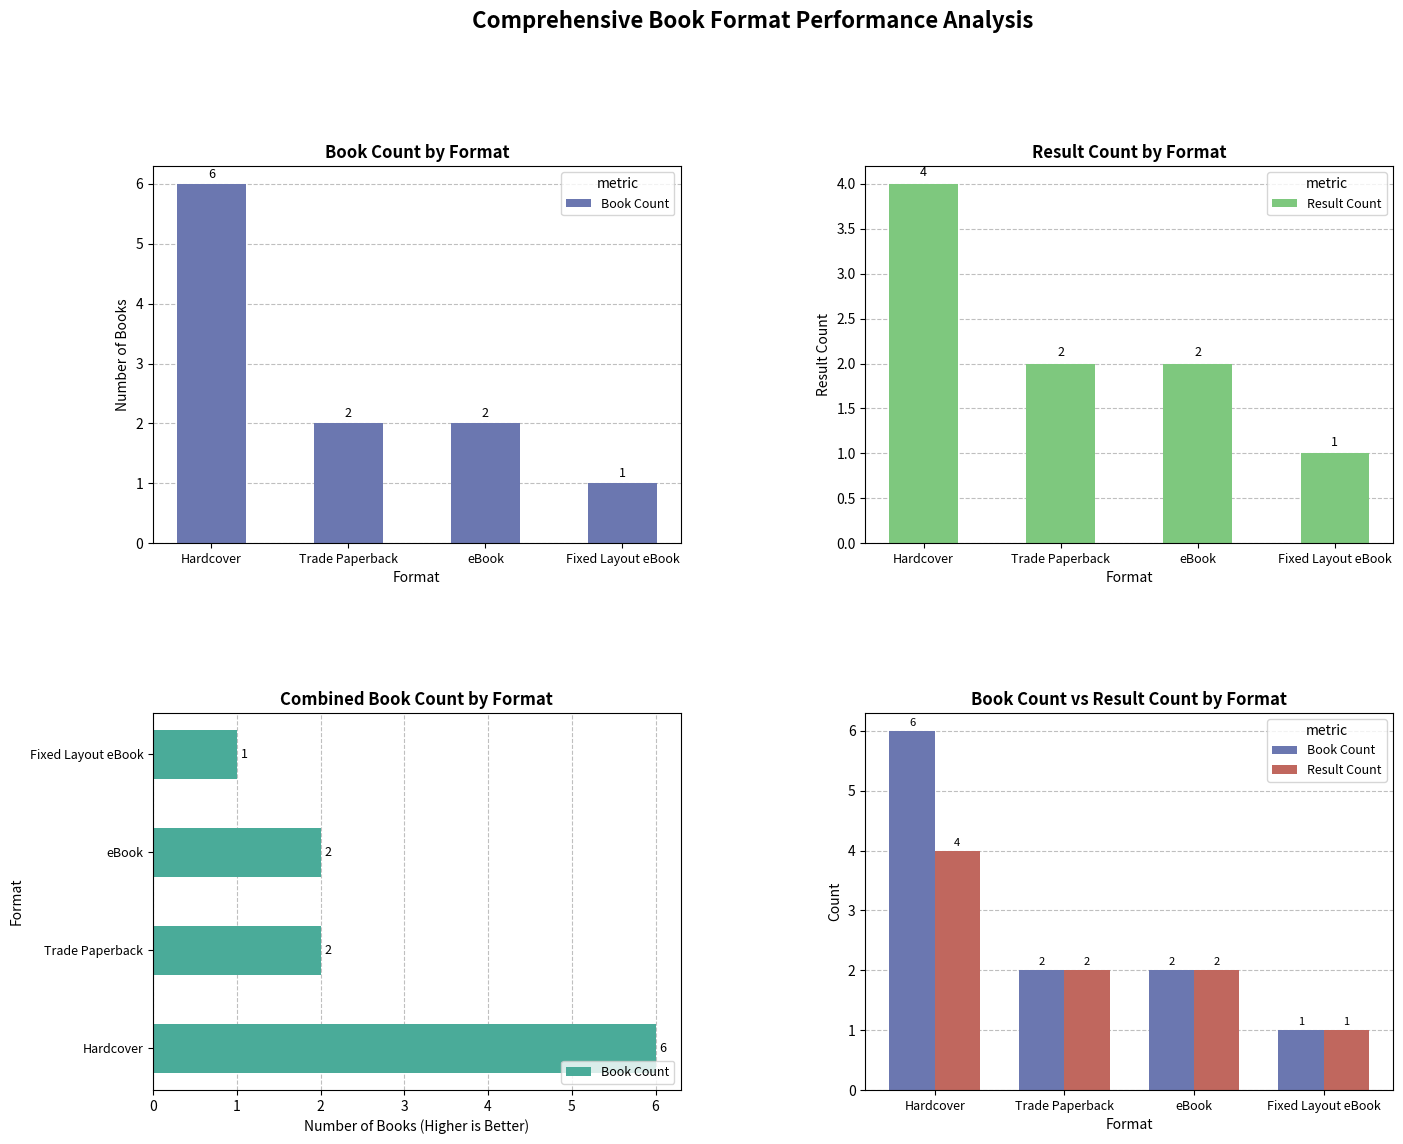

Between Hardcover and Fixed Layout eBook, which is larger?

Hardcover